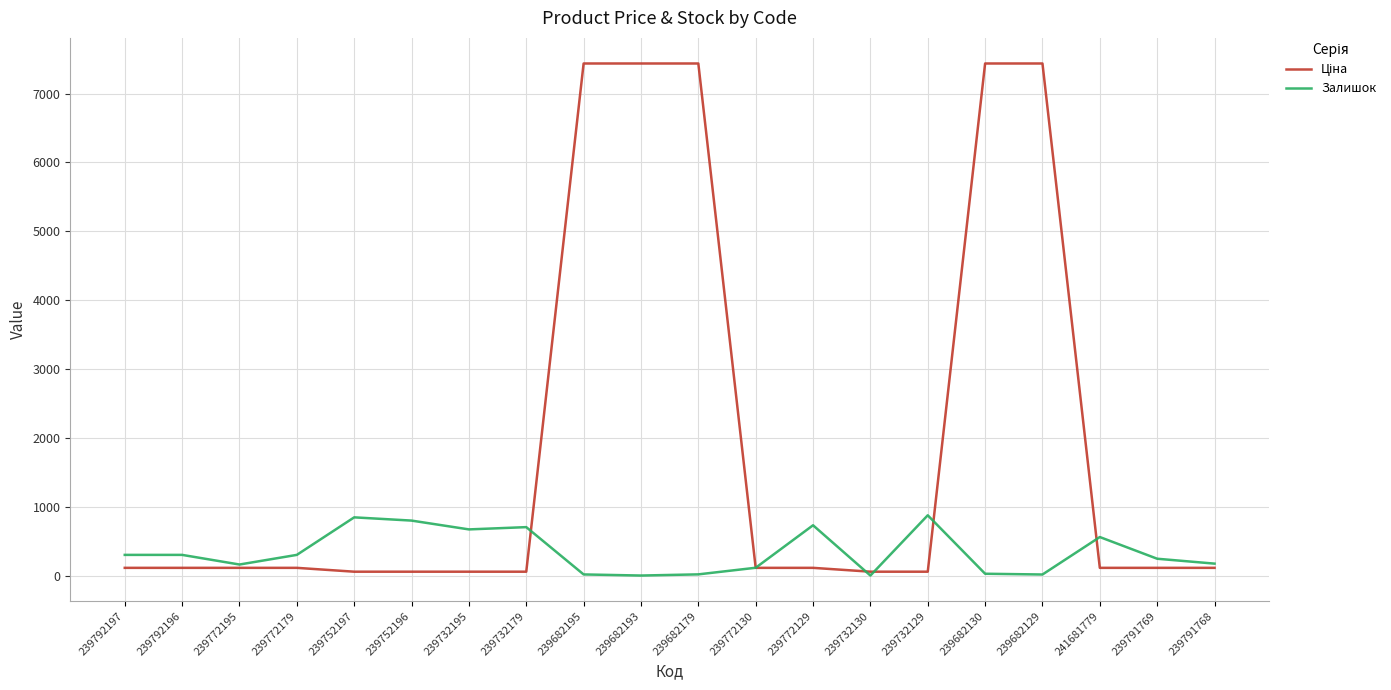

What is the maximum value shown in the chart?

7436.2